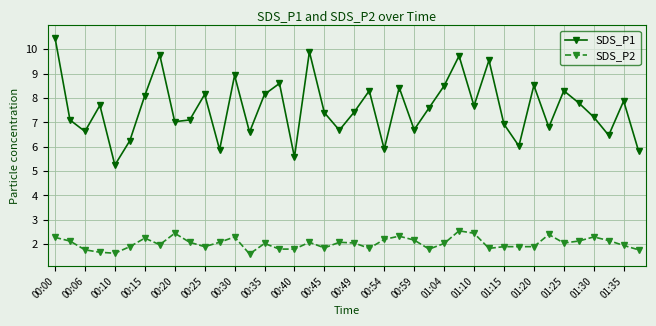

True or false: SDS_P2 and SDS_P1 intersect in this chart.

False